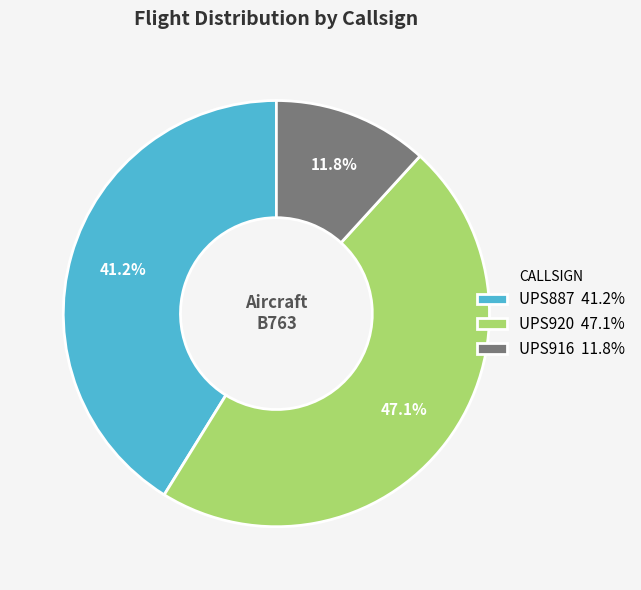

Does UPS920 account for over 50% of the chart?

No